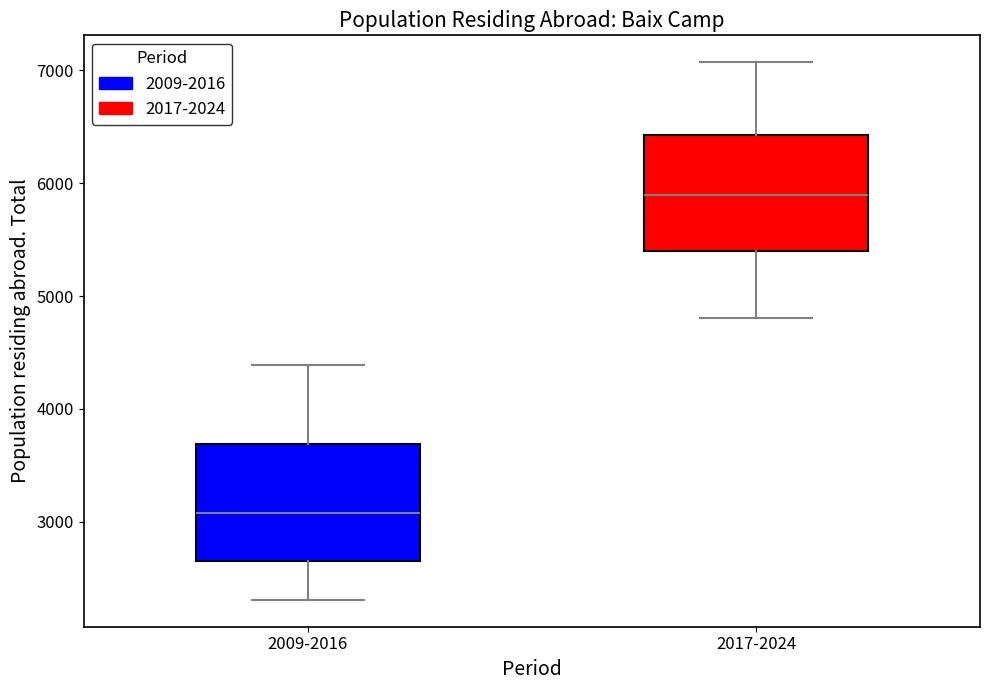

Reading left to right, read every box against the y-axis: the position of its median line, the range the box covers, and the ends of its whiskers. The values are not printed on the chart, so give them approximately, as read against the axis.

2009-2016: median 3100, box 2700 to 3700, whiskers 2300 to 4400
2017-2024: median 5900, box 5400 to 6400, whiskers 4800 to 7100